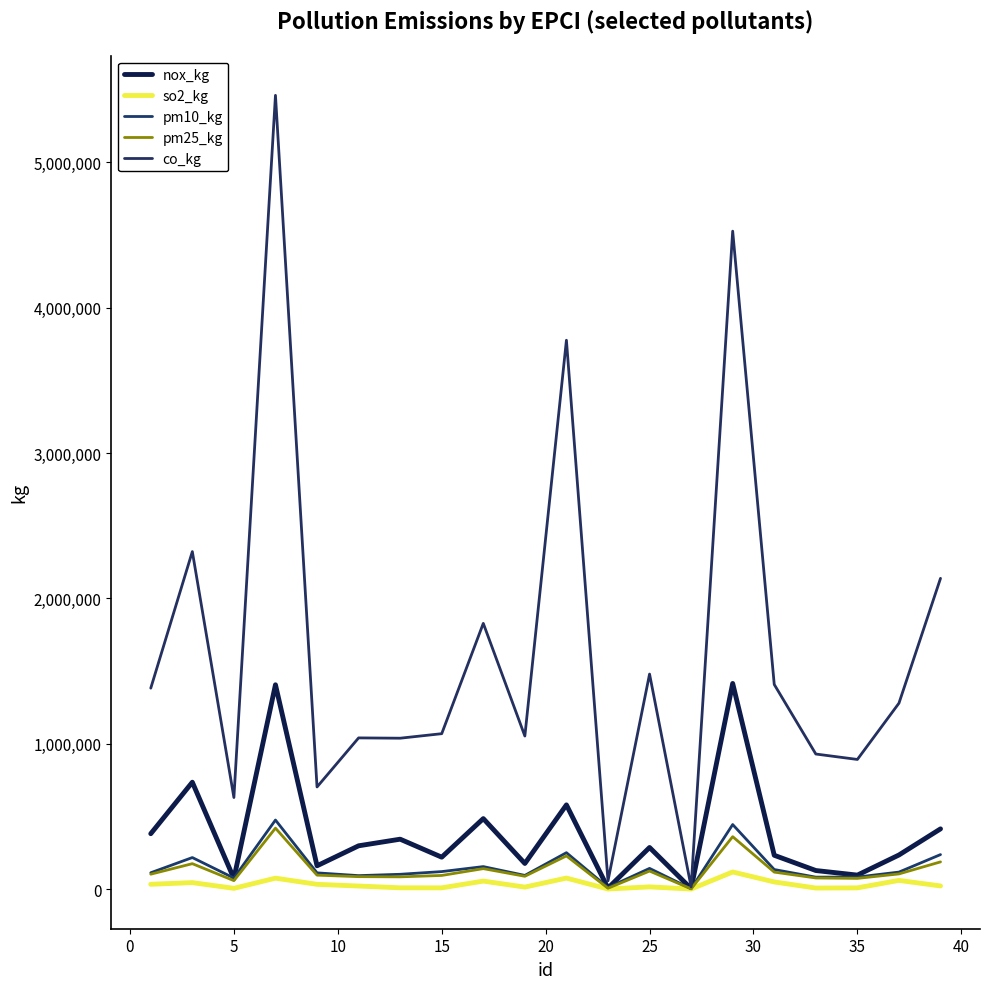

How many lines are shown in the chart?

5